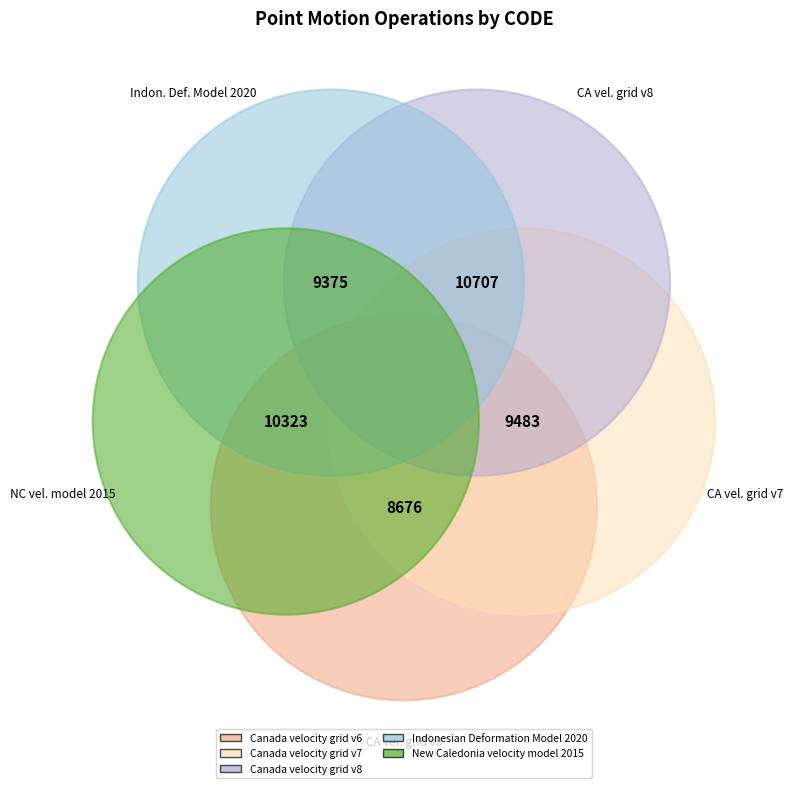

What is the ratio of the value at New Caledonia velocity model 2015 to the value at Canada velocity grid v6?

1.2